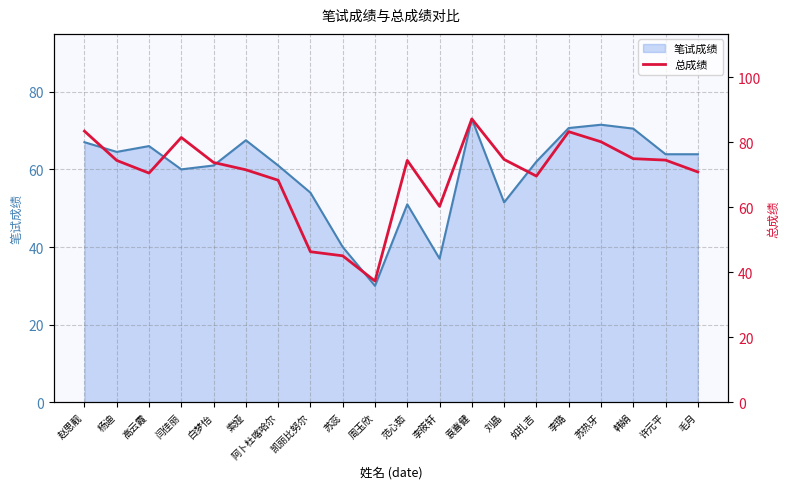

What is the label of the 6th point from the left?

索娅